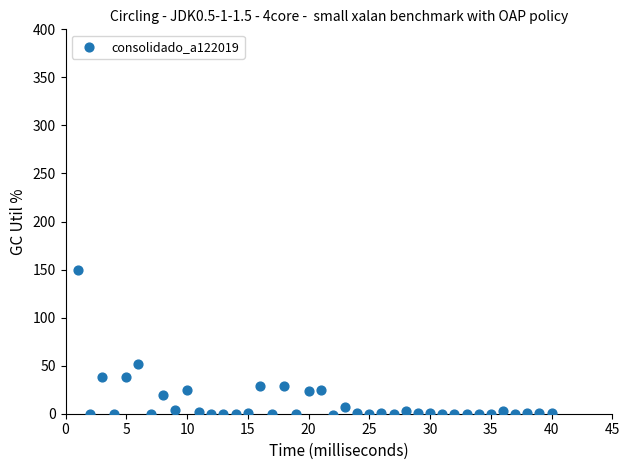

What Y value in the scatter plot is closest to 74?

51.3